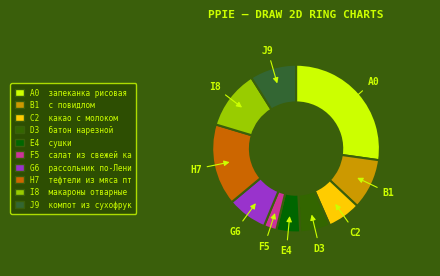

Is there a majority slice in this chart?

No